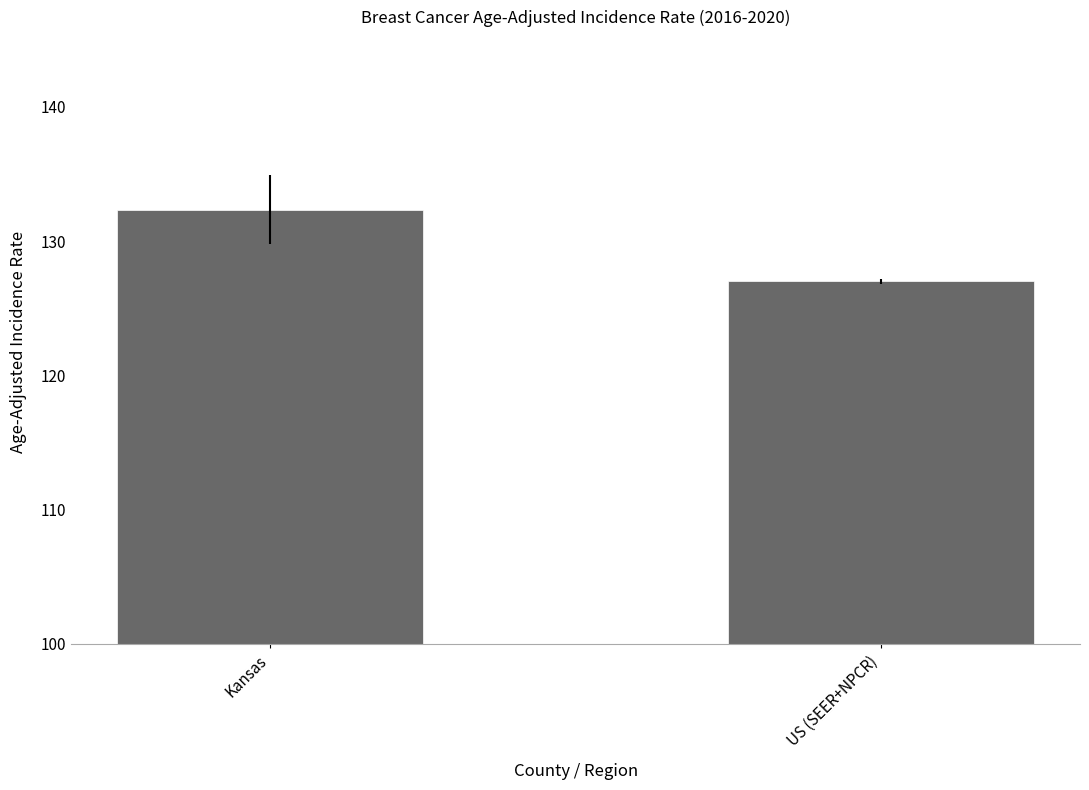

List the labels in order of value, smallest first.

US (SEER+NPCR), Kansas